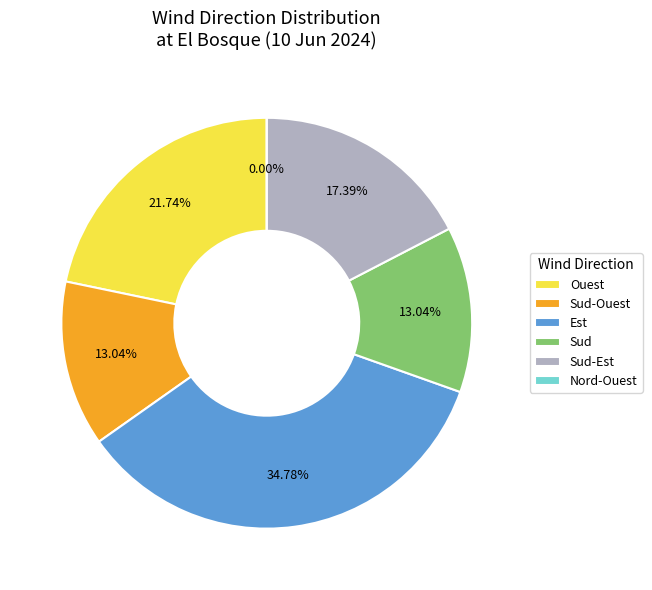

Which category has the biggest portion of the pie?

Est